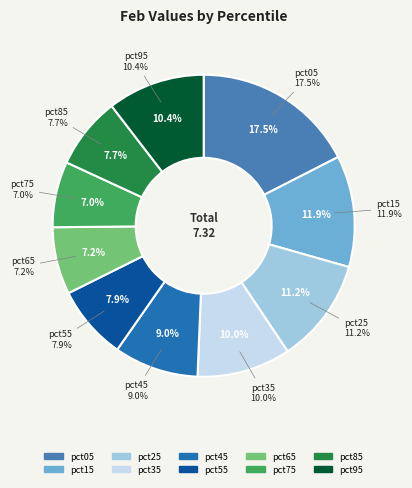

Which slice is the smallest?

pct75